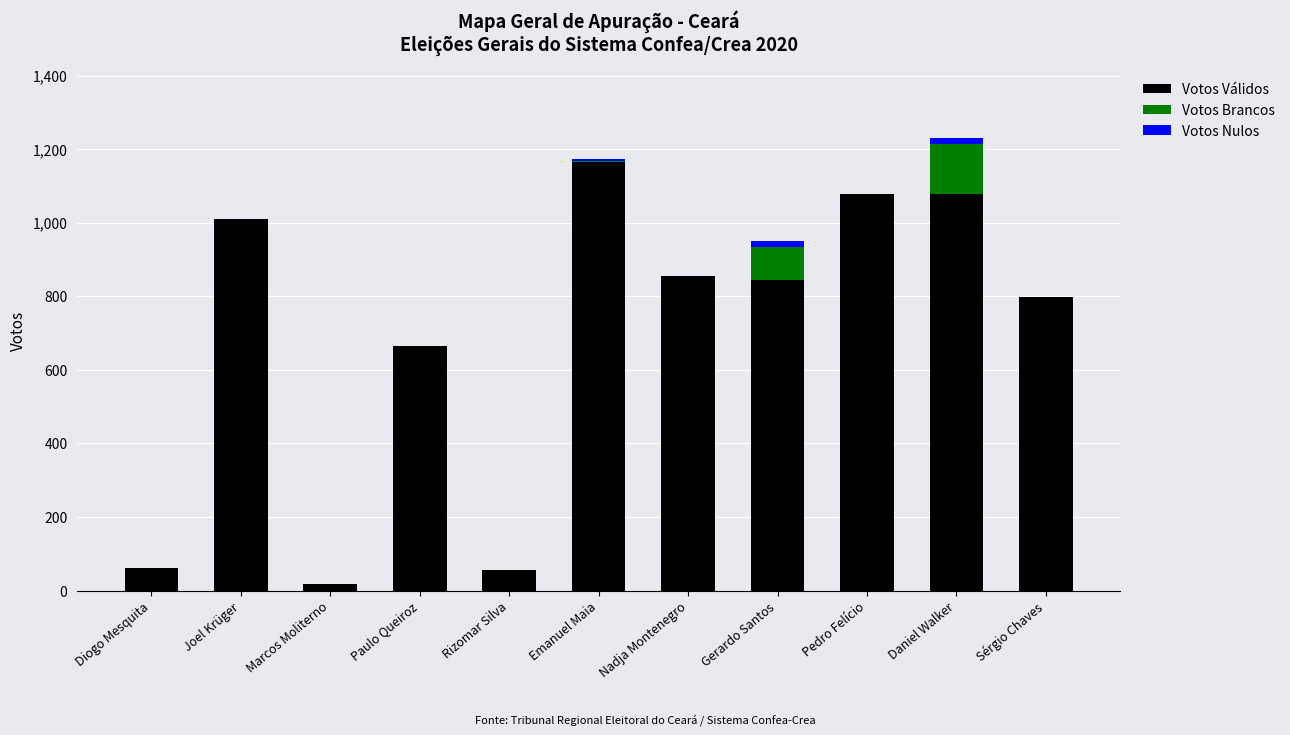

Is it true that Votos Válidos equals 1079 at Daniel Walker?

True